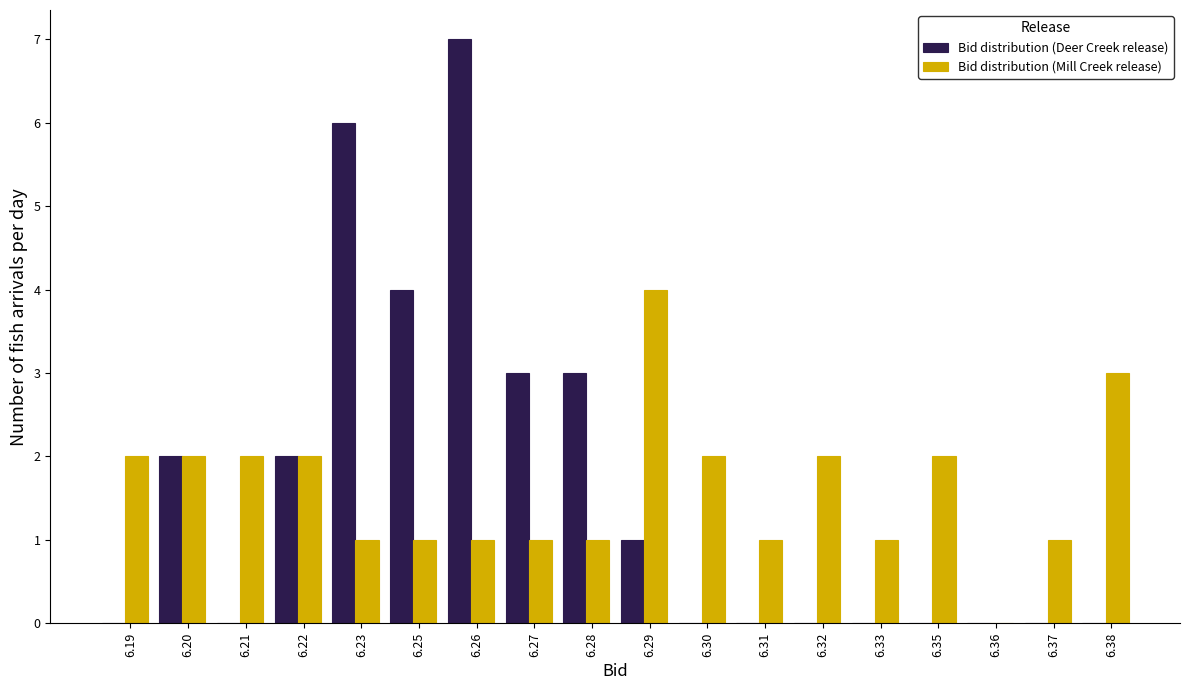

What is the sum of all Bid distribution (Mill Creek release) values?

29